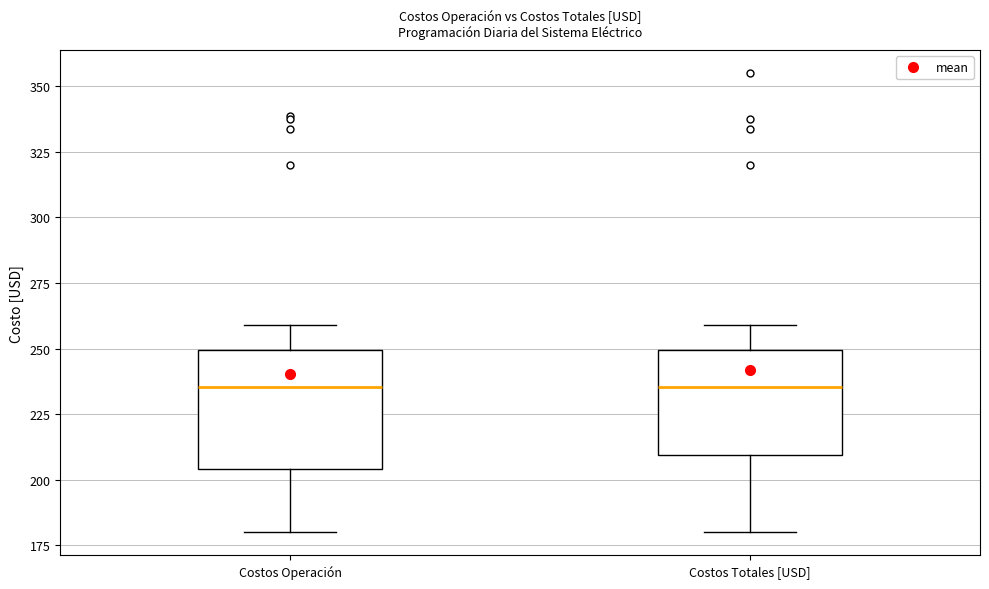

Comparing the boxes themselves (not the whiskers), which one is the tallest?

Costos Operación